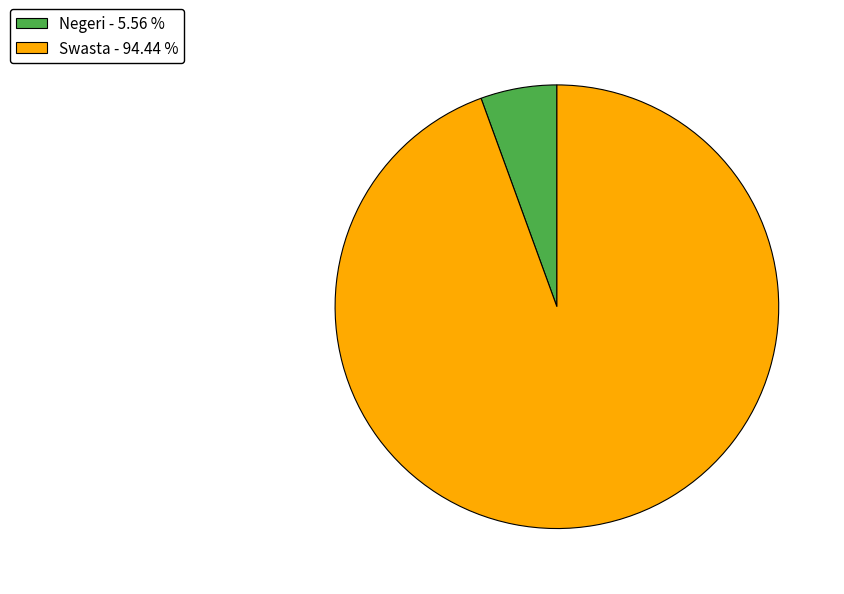

Is the sum of Negeri - 5.56 % and Swasta - 94.44 % greater than half?

Yes